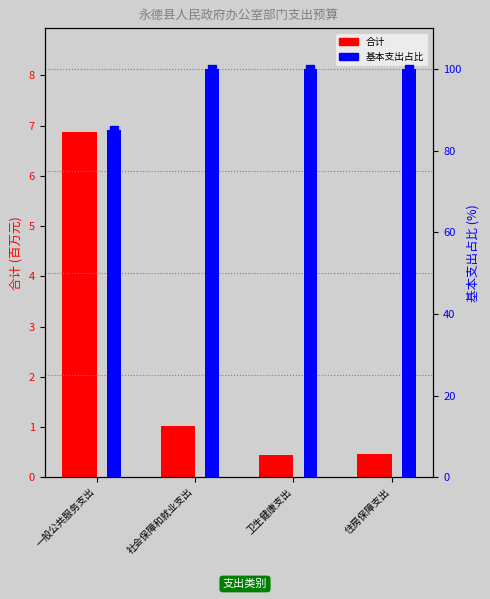

What is the minimum value for 基本支出占比?

85.0